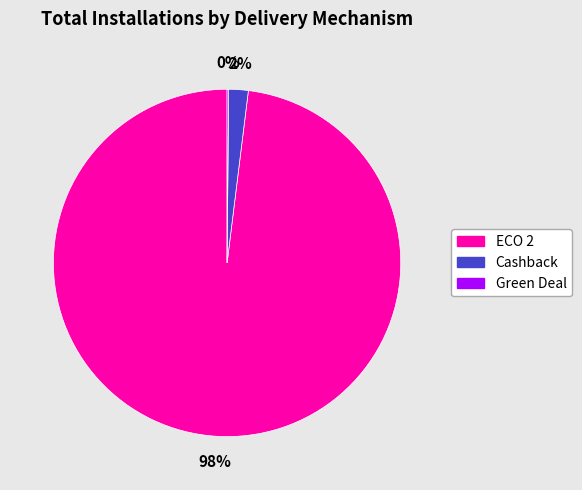

Does any single category account for the majority?

Yes